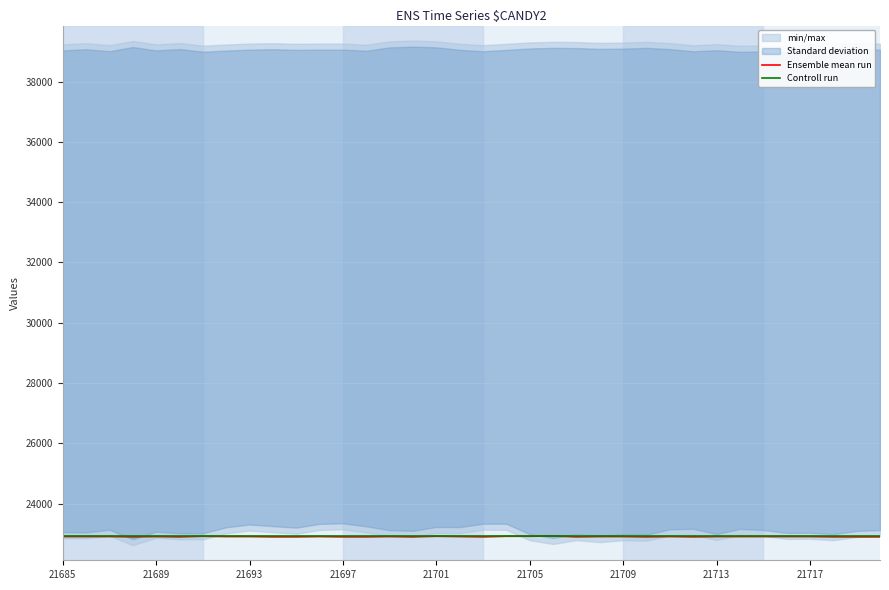

Which series has the largest range (max minus min)?

Ensemble mean run